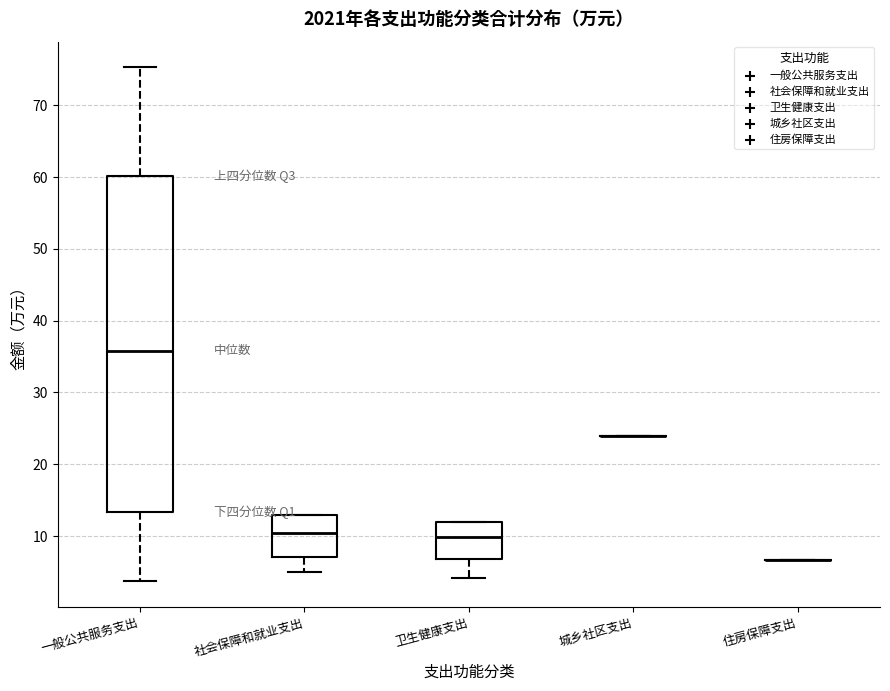

Where is the upper edge of the box for 卫生健康支出 on the y-axis? The values are not printed on the chart, so give them approximately, as read against the axis.

12